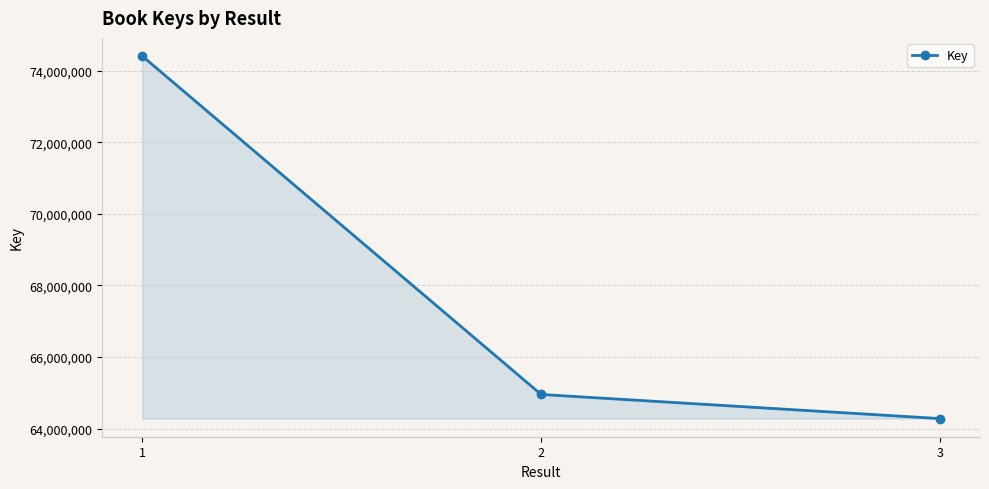

What is the value of the 1st point from the left?

74413225